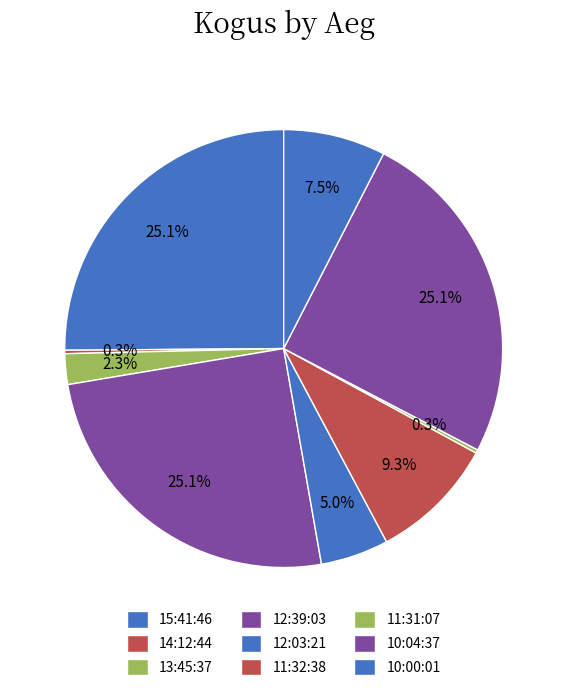

Which slice is the largest?

15:41:46